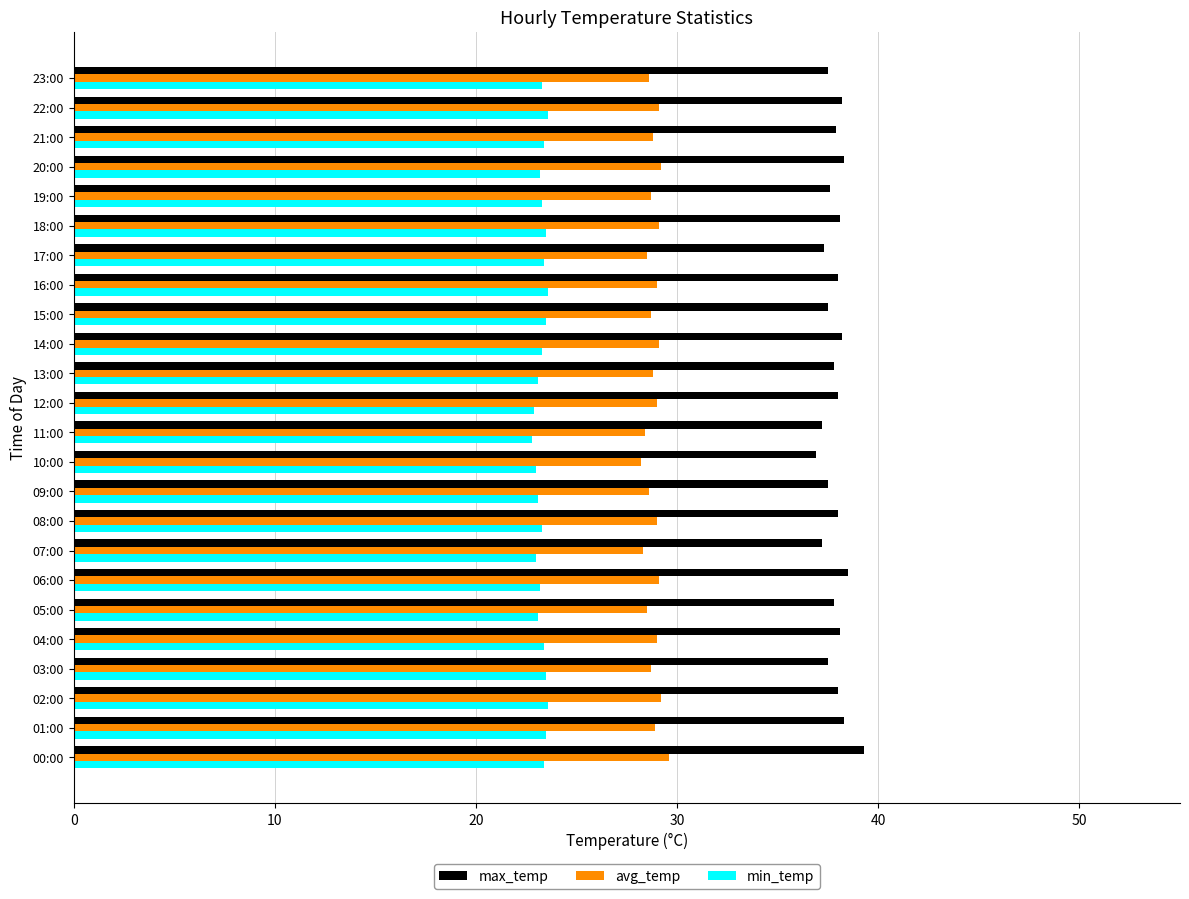

What is the difference between the second highest and minimum values in the max_temp series?

1.6